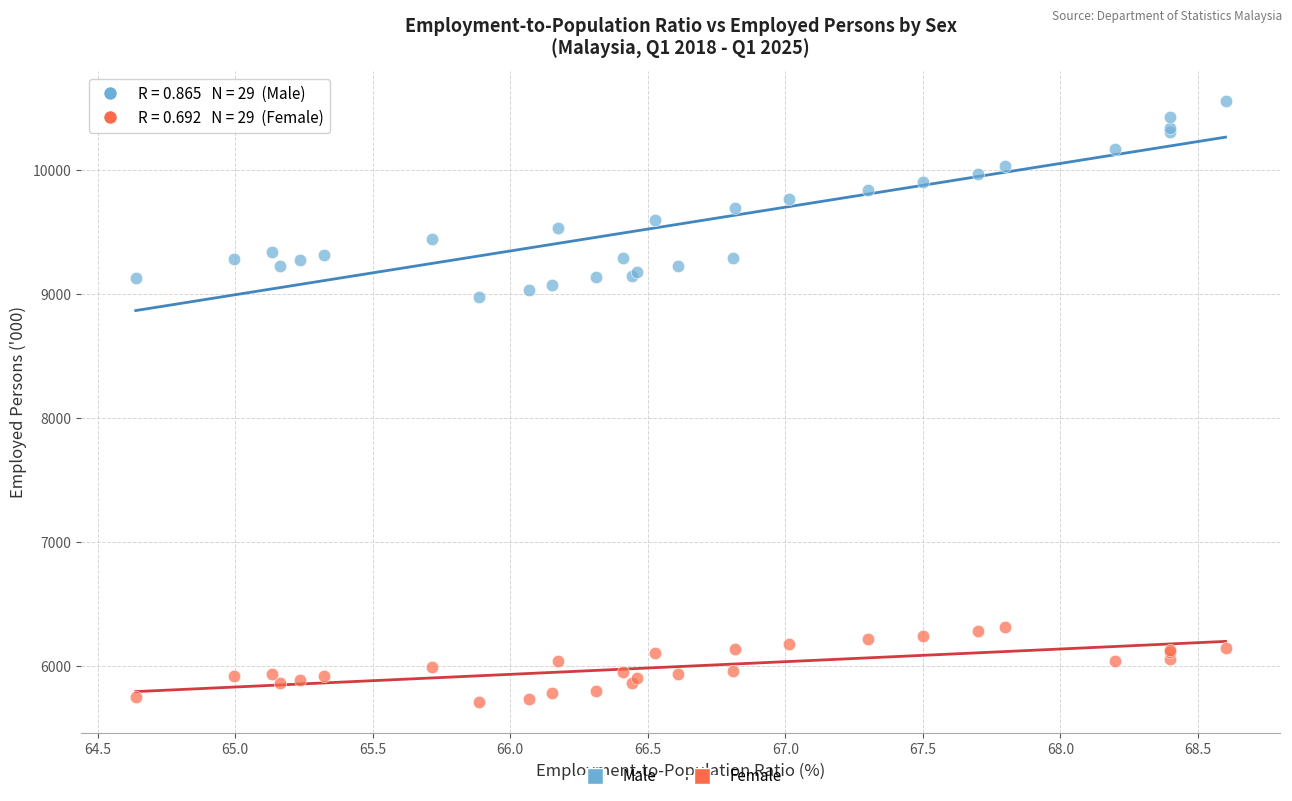

Which series contains the lowest Y value?

Female